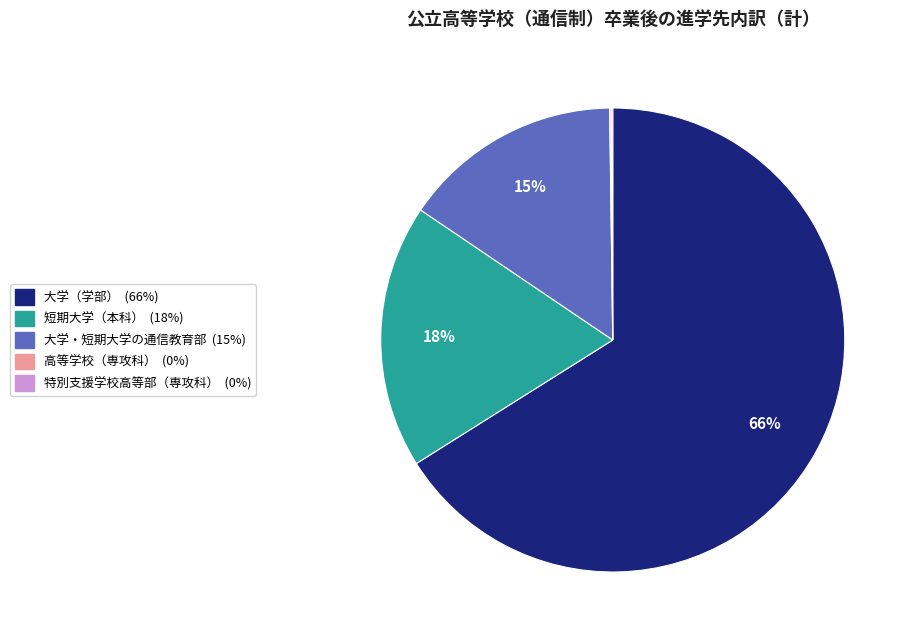

To the nearest percent, what percentage of the pie is 短期大学（本科）?

18%